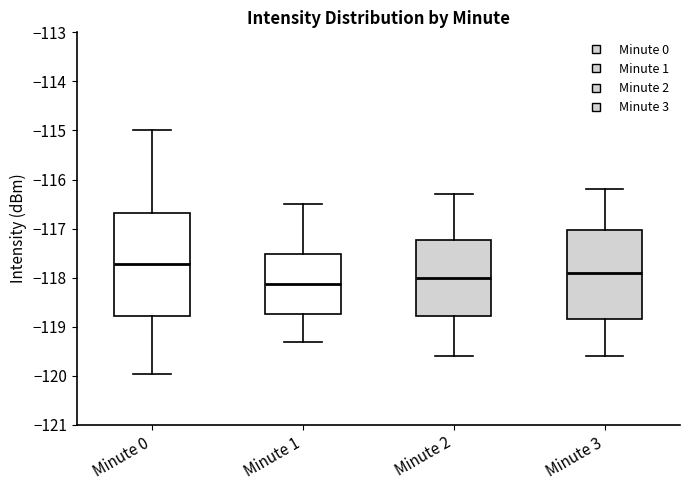

Reading left to right, transcribe this box plot: for each box, give where its median line is, the range the box spans, and where its two whiskers end, as read against the y-axis. The values are not printed on the chart, so give them approximately, as read against the axis.

Minute 0: median -117.7, box -118.8 to -116.7, whiskers -120.0 to -115.0
Minute 1: median -118.1, box -118.7 to -117.5, whiskers -119.3 to -116.5
Minute 2: median -118.0, box -118.8 to -117.2, whiskers -119.6 to -116.3
Minute 3: median -117.9, box -118.8 to -117.0, whiskers -119.6 to -116.2